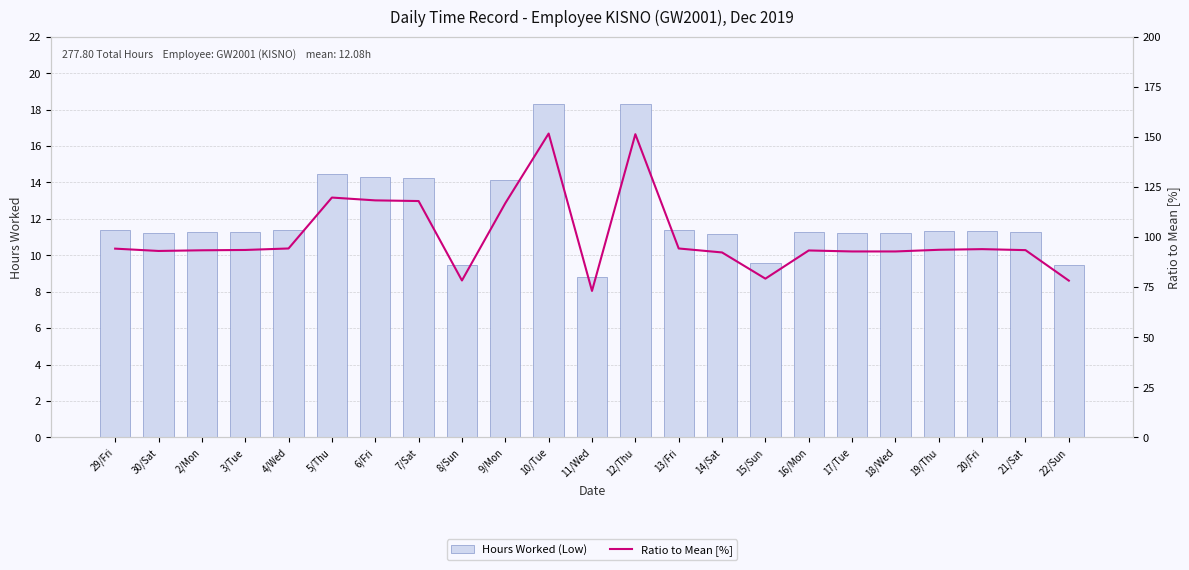

Which series has the widest spread of values?

Ratio to Mean [%]